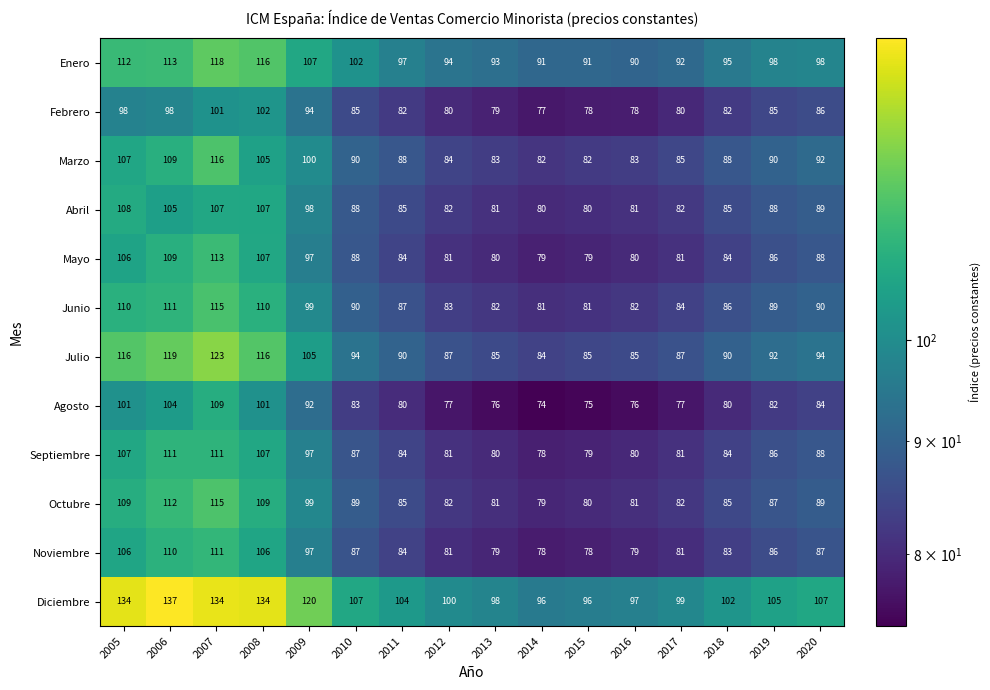

What is the sum of all Enero values?

1607